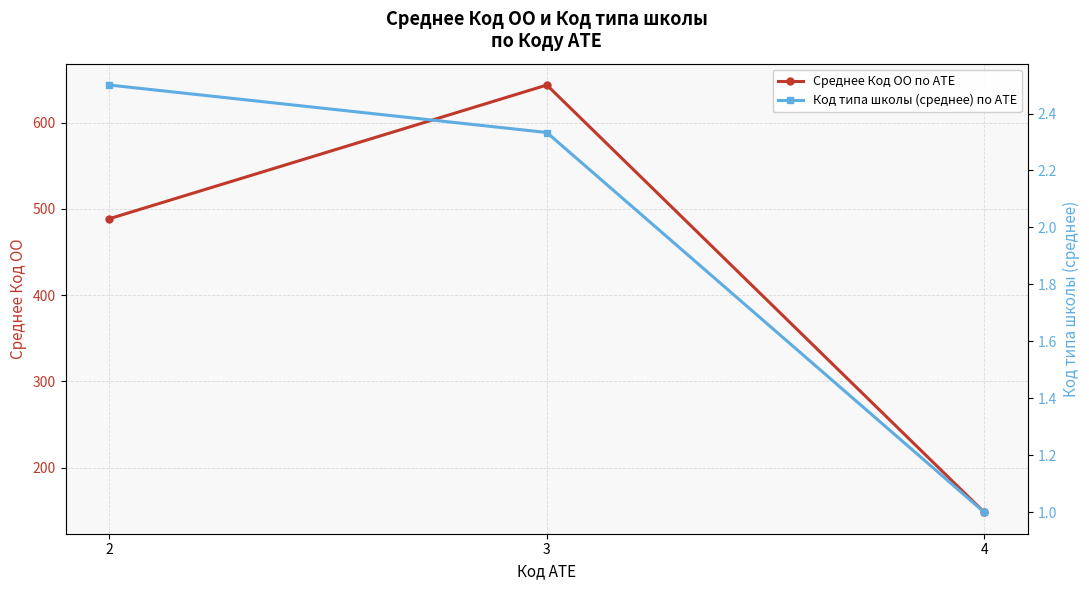

Rank the series at 4 from highest to lowest value.

Среднее Код ОО по АТЕ, Код типа школы (среднее) по АТЕ